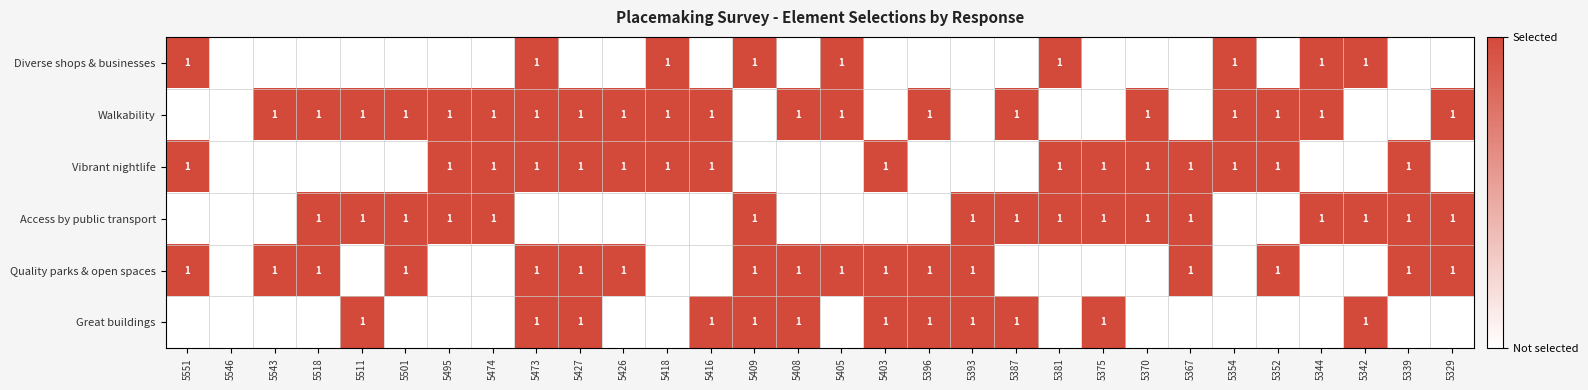

The value of Quality parks & open spaces at 5408 is 1. True or false?

True